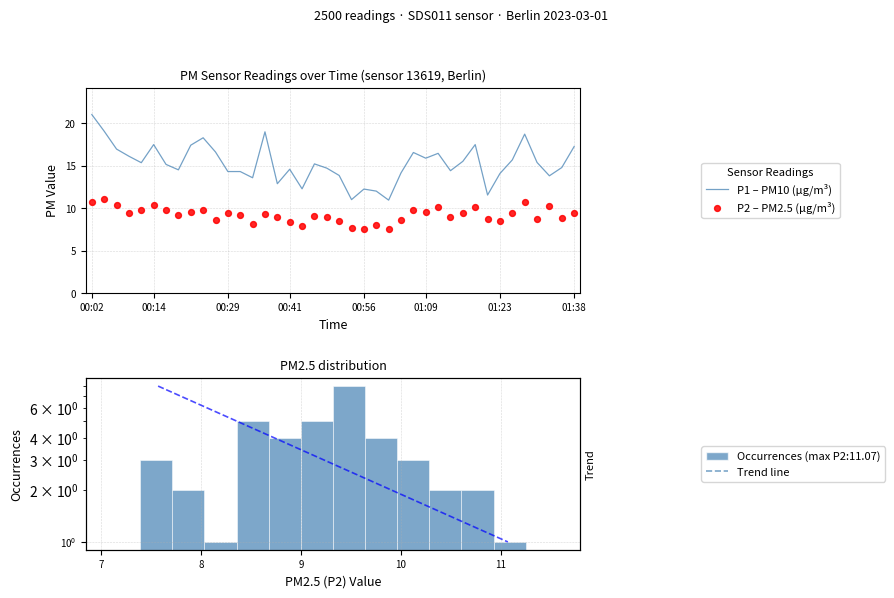

At which category is the sum across all series the highest?

00:02